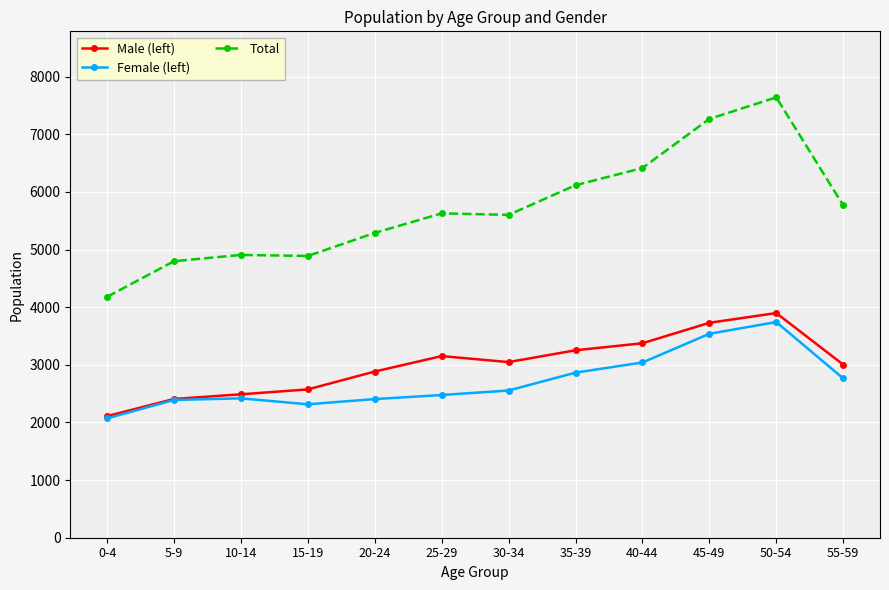

What is the difference between the maximum and minimum values in the Female (left) series?

1672